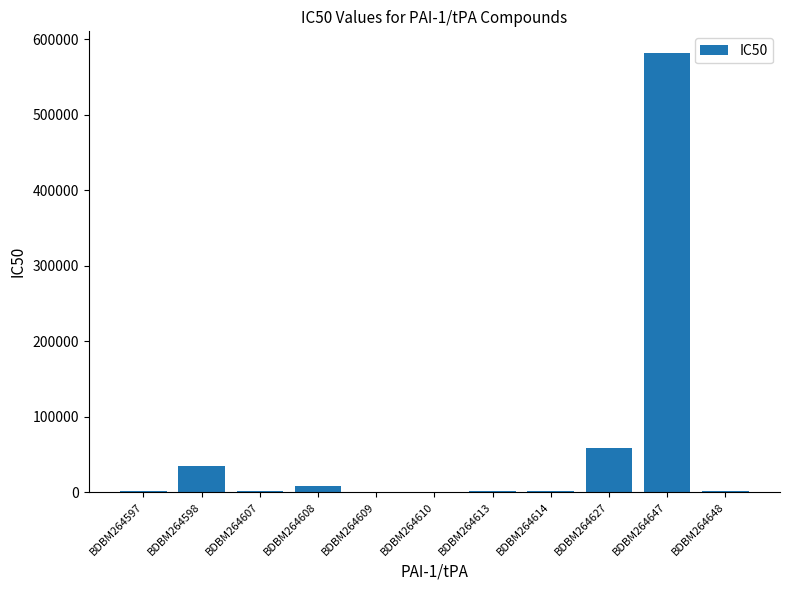

Is it true that the value at BDBM264598 is 34840?

True